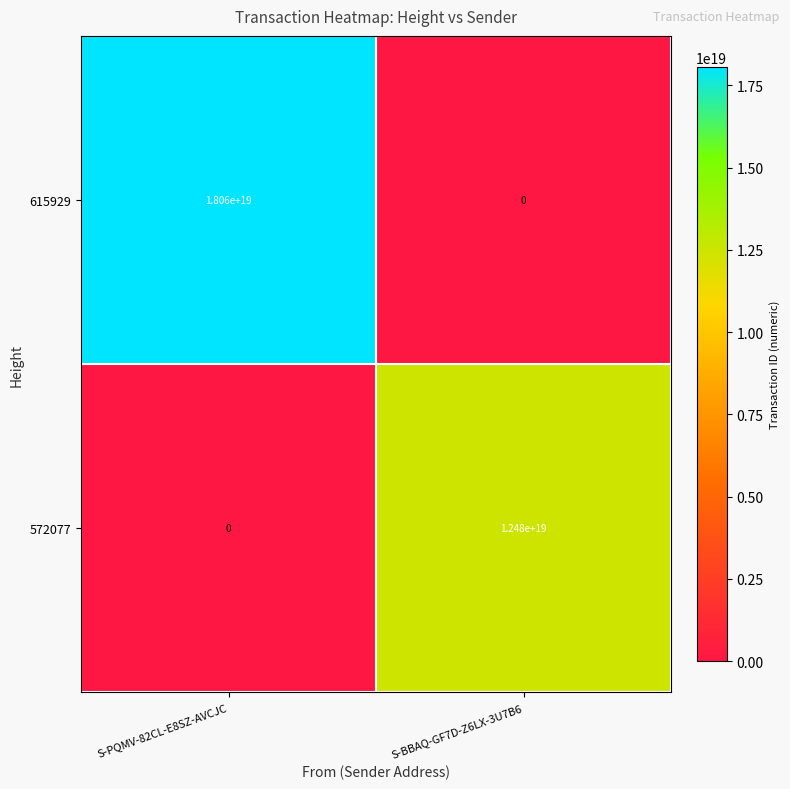

Rank the series by their average value, from lowest to highest.

572077, 615929